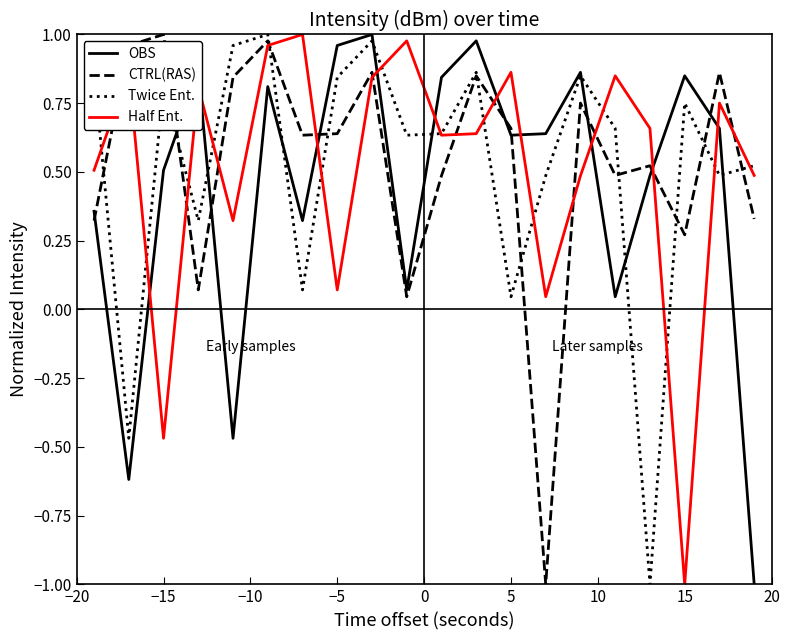

What is the lowest value of the OBS series?

-1.0